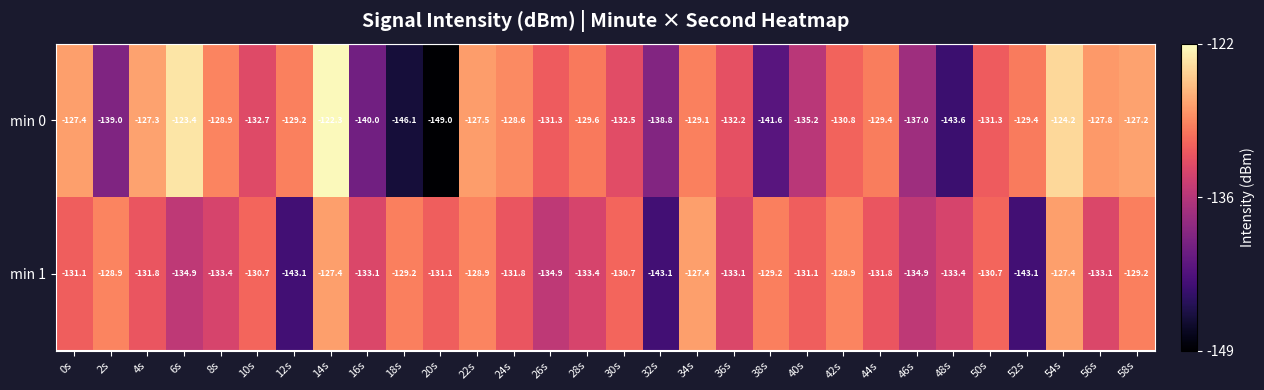

Rank the series at 14s from lowest to highest value.

min 1, min 0